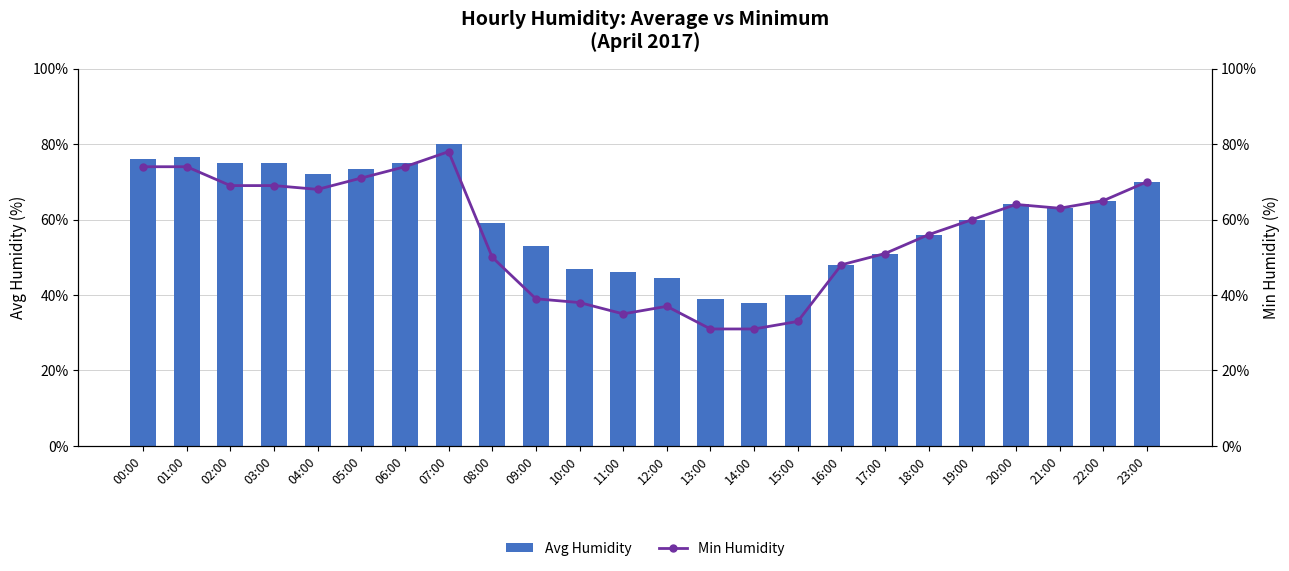

At how many categories does at least one series exceed 75?

3